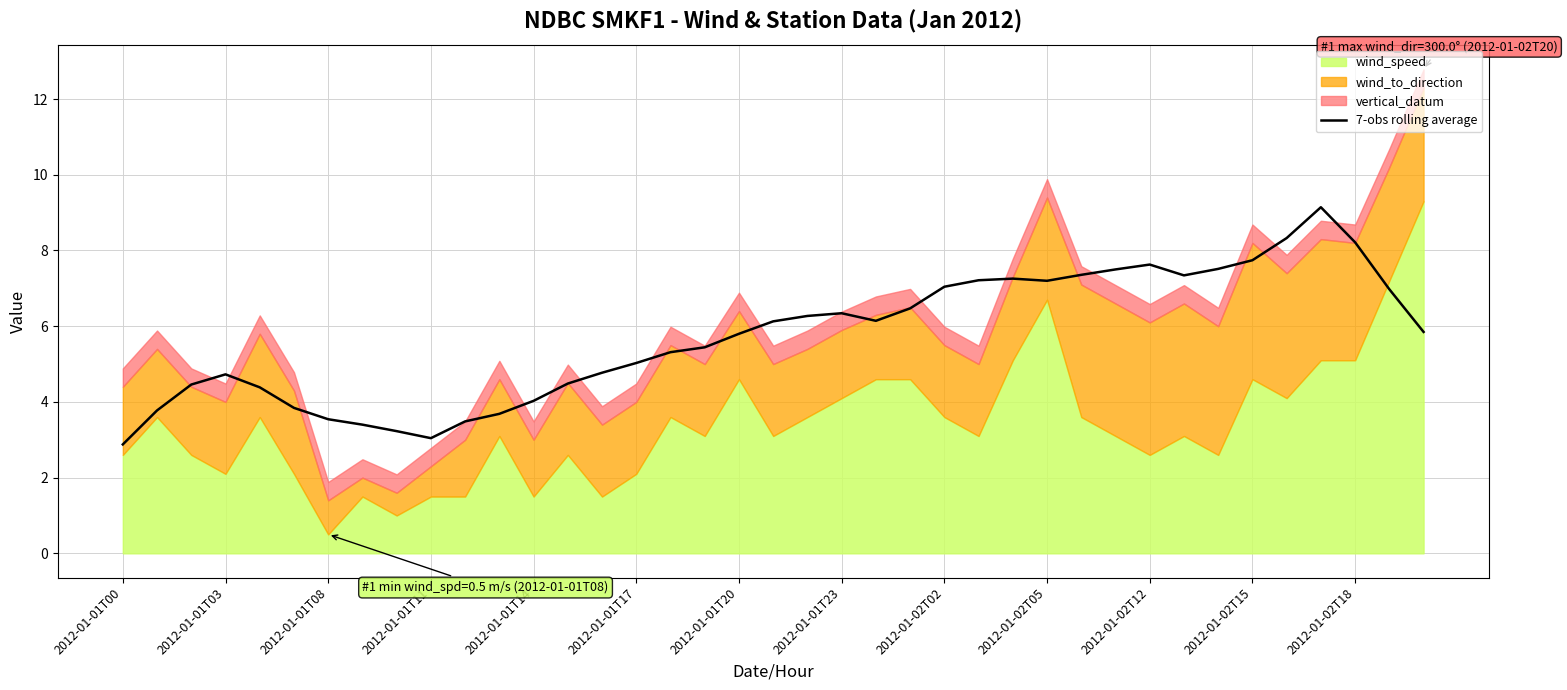

What is the average value?

5.7